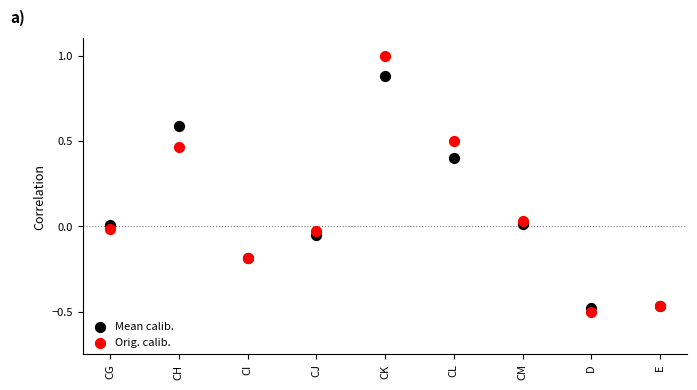

Which series reaches the maximum Y coordinate?

Orig. calib.